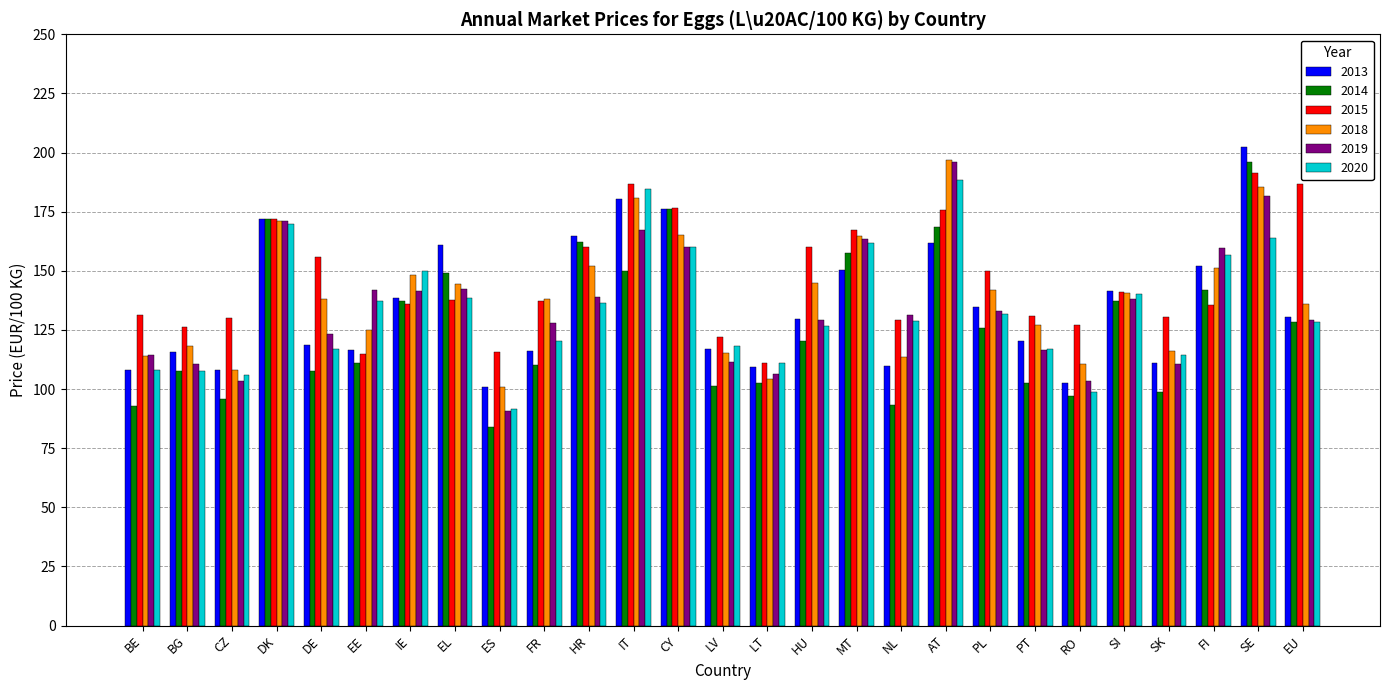

At which category does the chart reach its minimum across all series?

ES